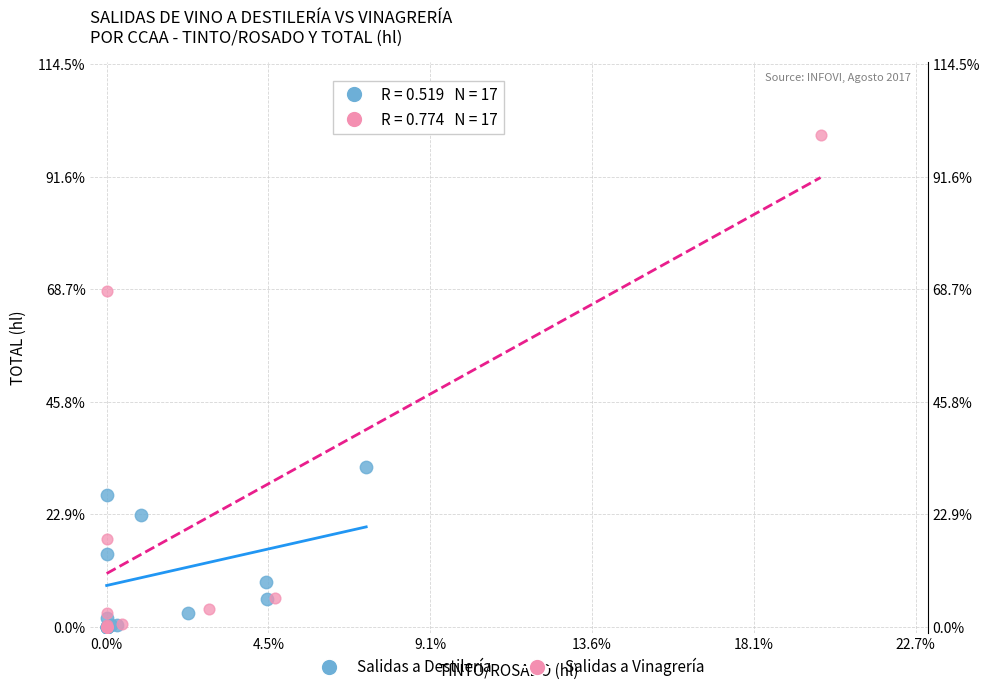

What are all the series names shown in the legend?

Salidas a Destilería, Salidas a Vinagrería